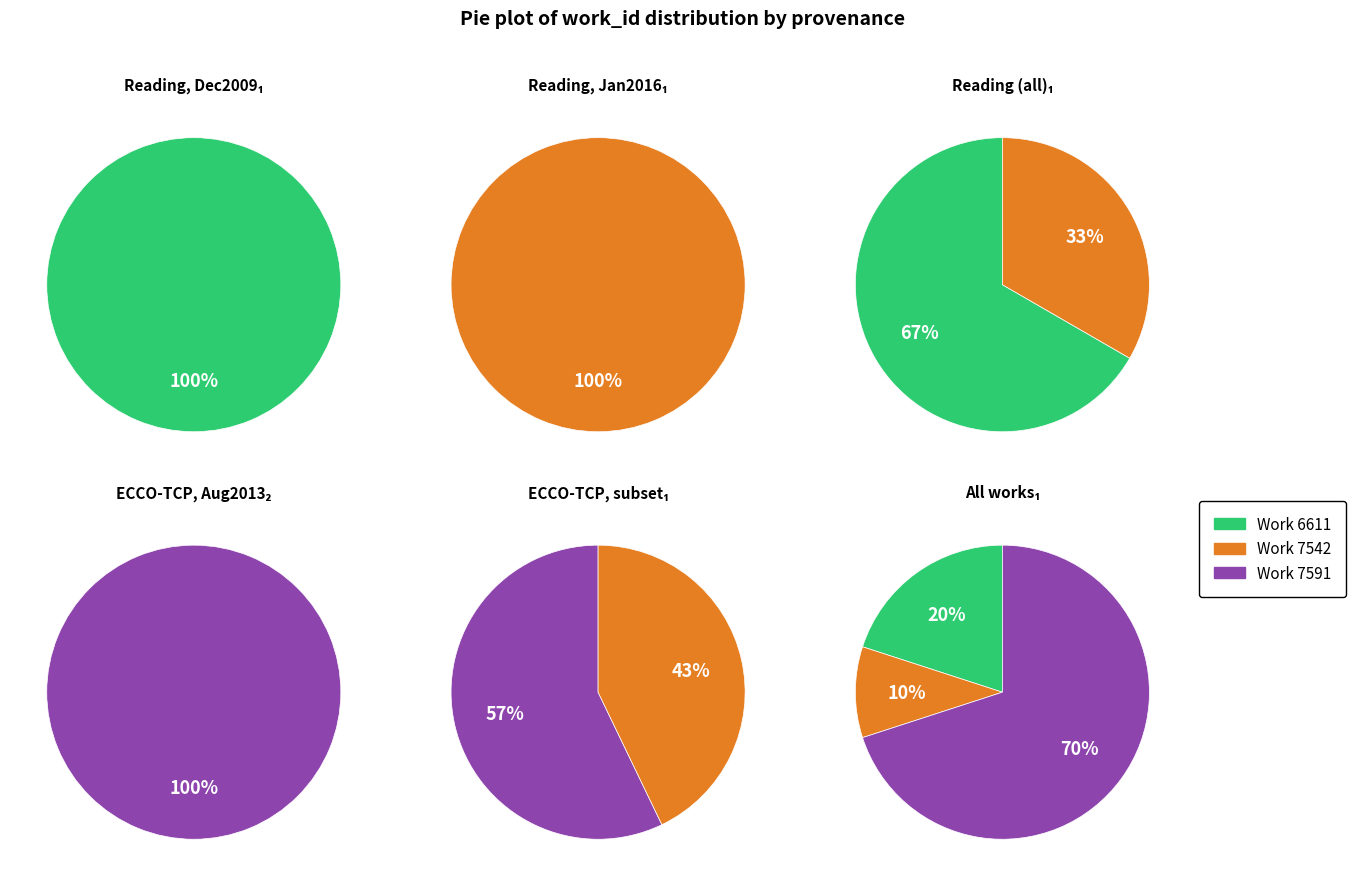

Is it true that 2016-01-25 is 1% of the pie?

False